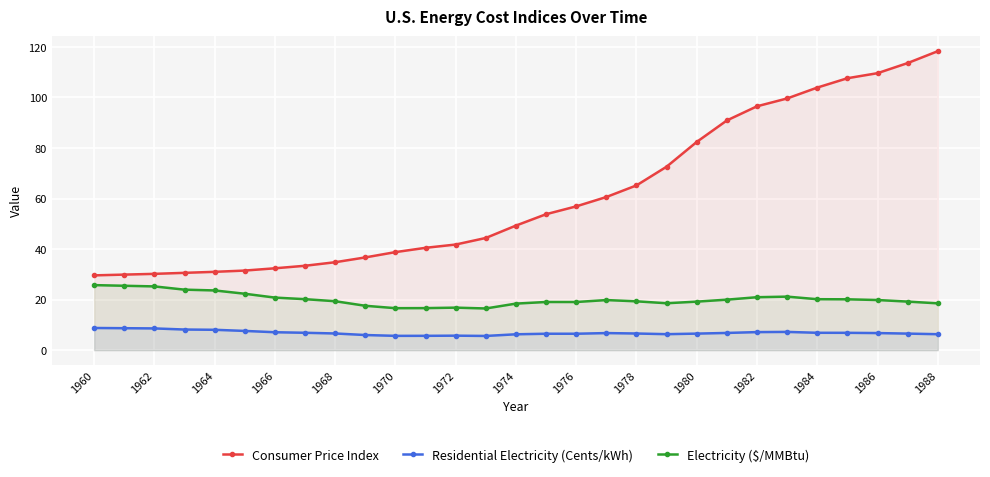

What is the difference between the second highest and second lowest values in the Electricity ($/MMBtu) series?

8.9